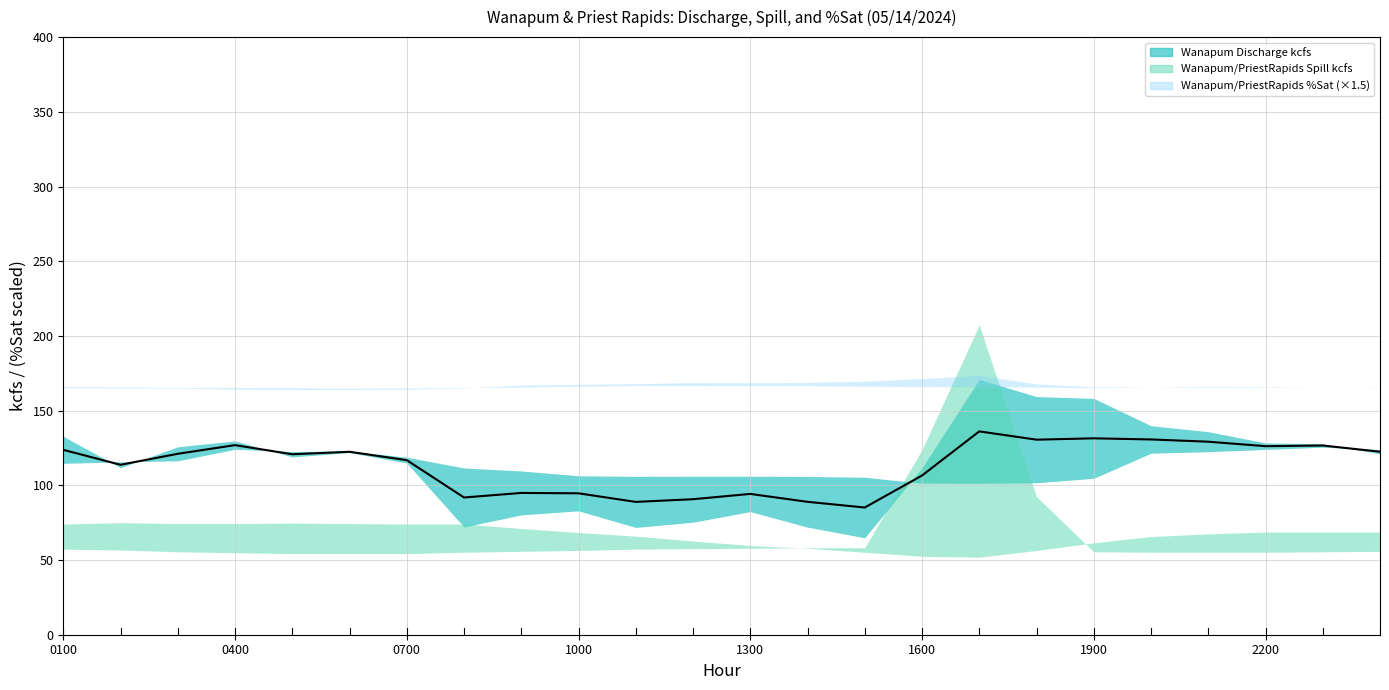

Which has a higher value, 22 or 21?

22